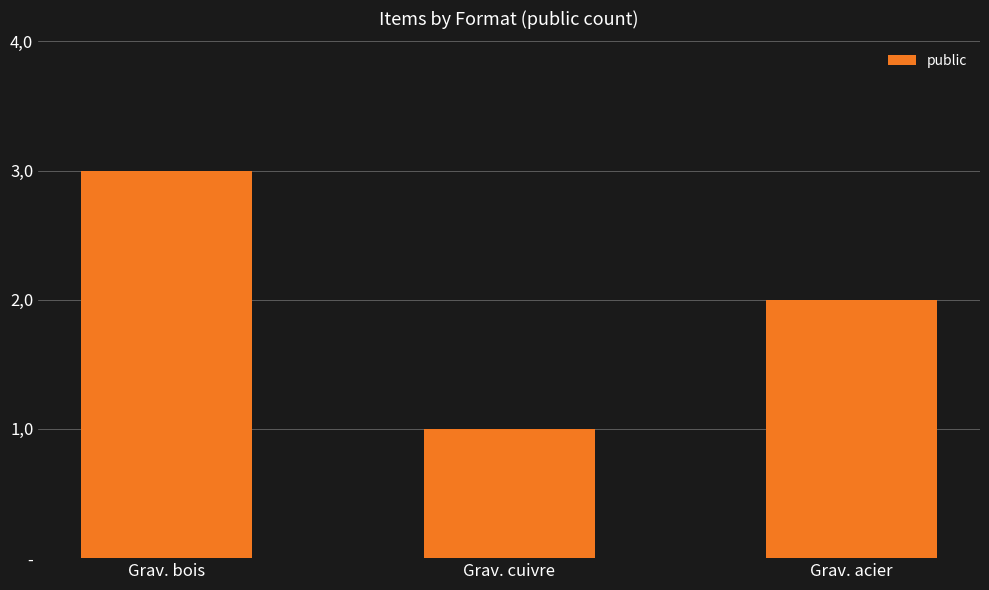

Rank the categories by value from highest to lowest.

Grav. bois, Grav. acier, Grav. cuivre